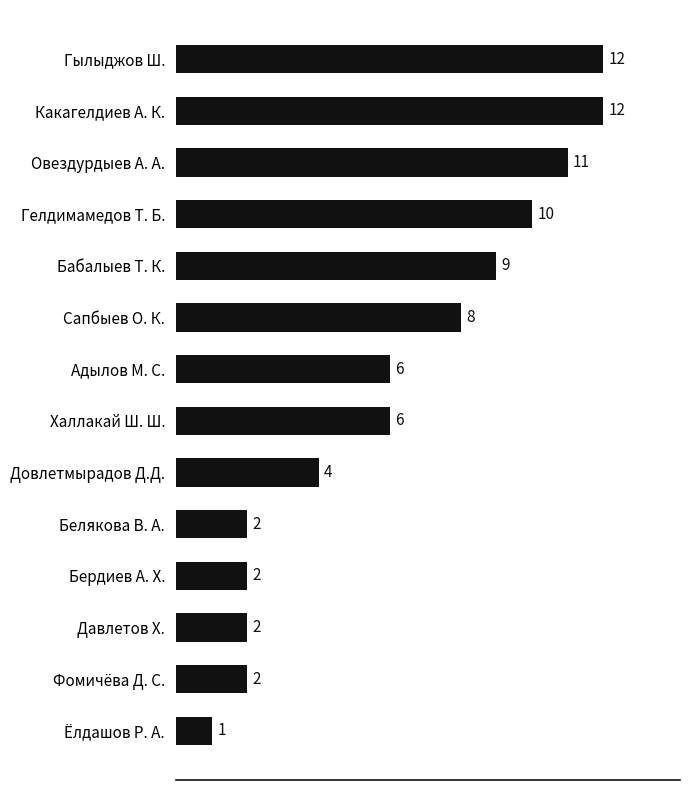

How many categories are shown in the chart?

14